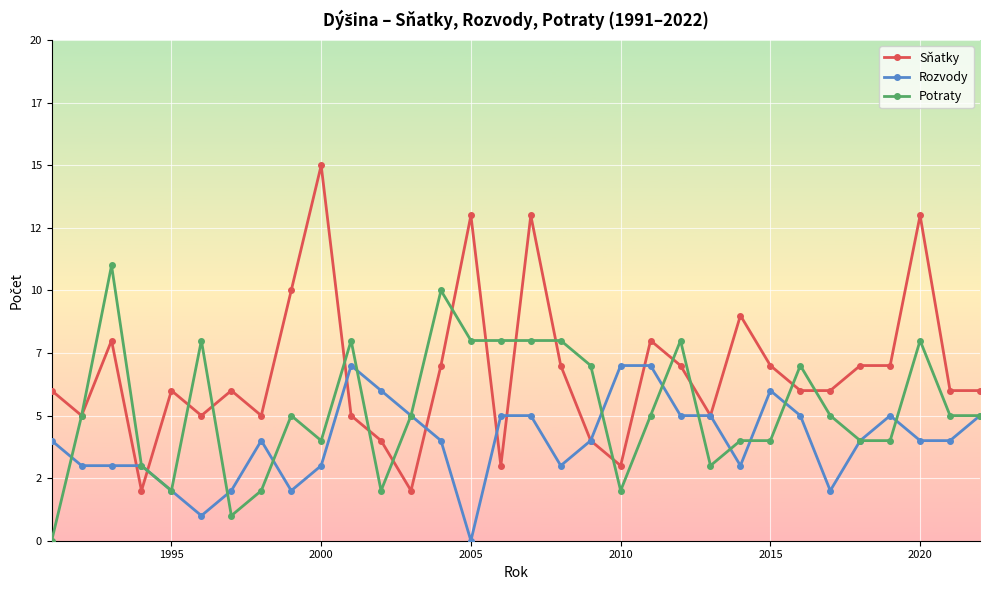

What is the difference between the maximum and minimum values in the Sňatky series?

13